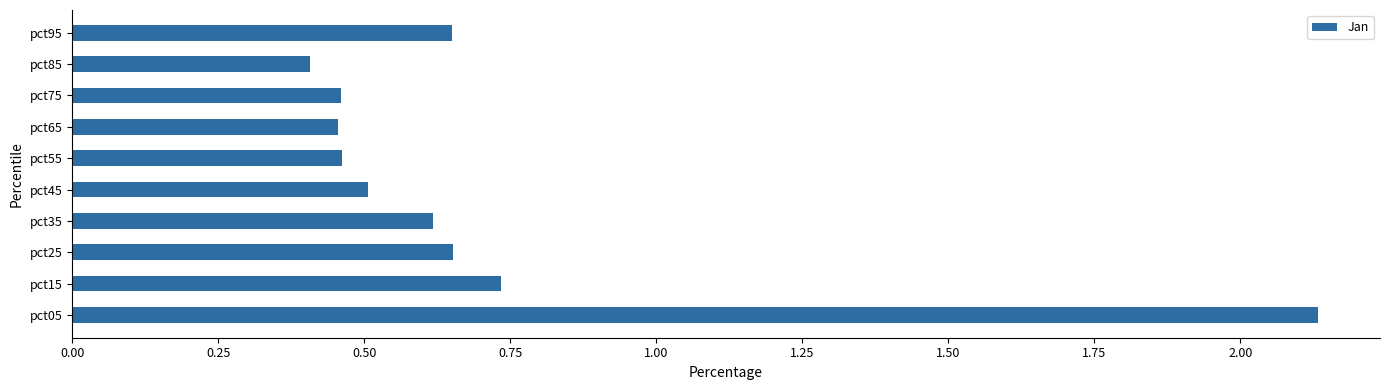

How many values are between 0 and 1?

9